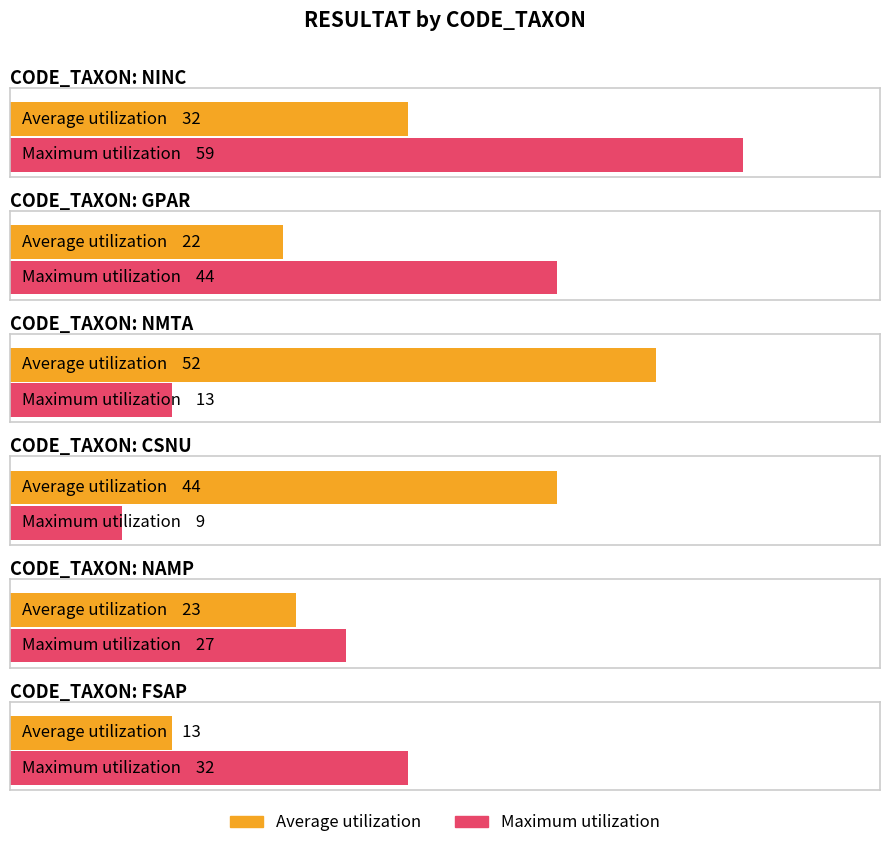

What are all the series names shown in the legend?

Average utilization, Maximum utilization